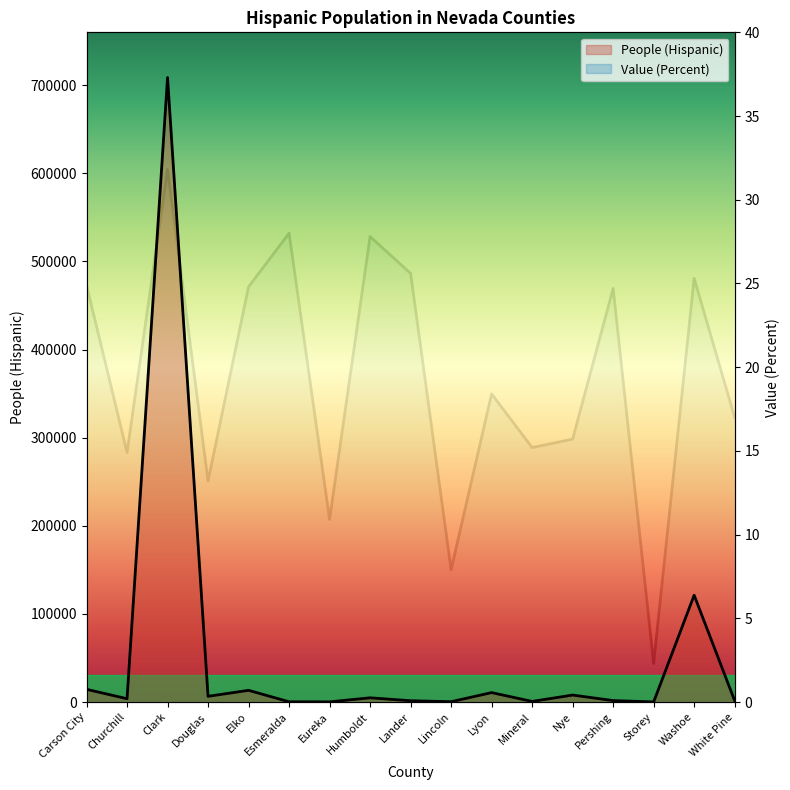

What is the difference between the second highest and second lowest values in the Value (Percent) series?

20.1